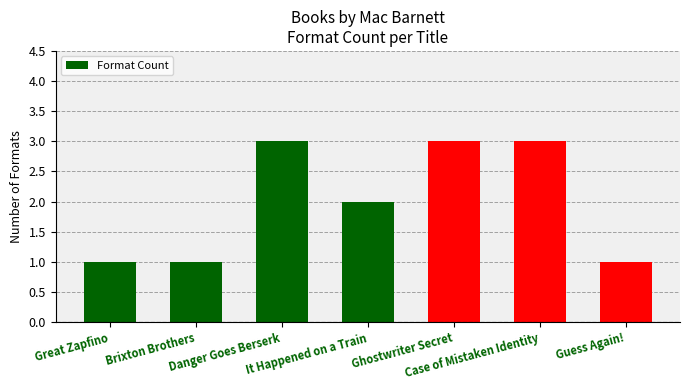

What is the label of the 7th bar from the left?

Guess Again!